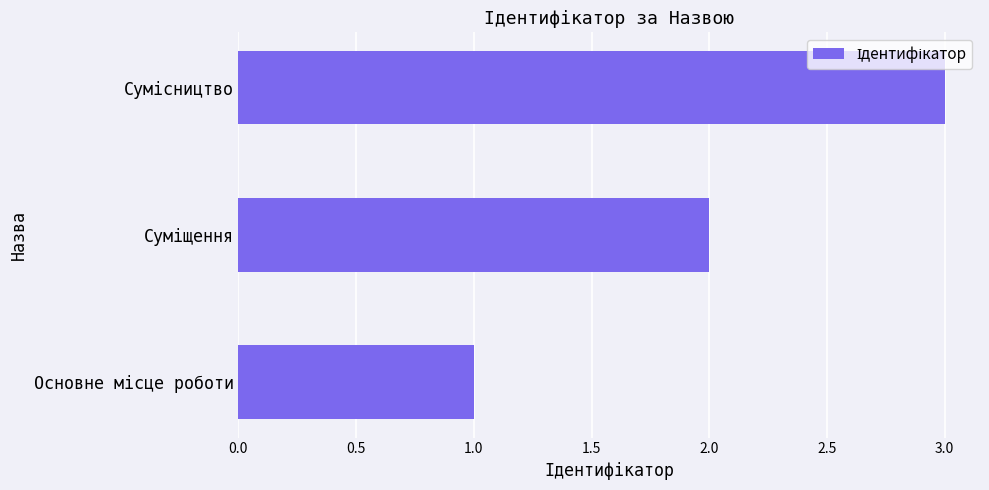

What is the sum of all values?

6